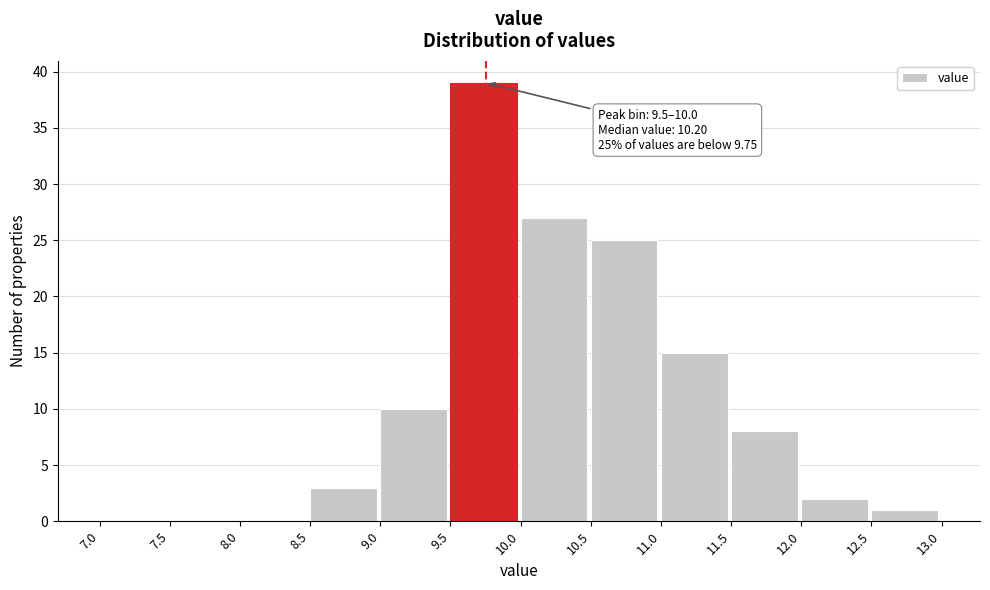

Which range on the x-axis has the tallest bar?

9.5 to 10.0